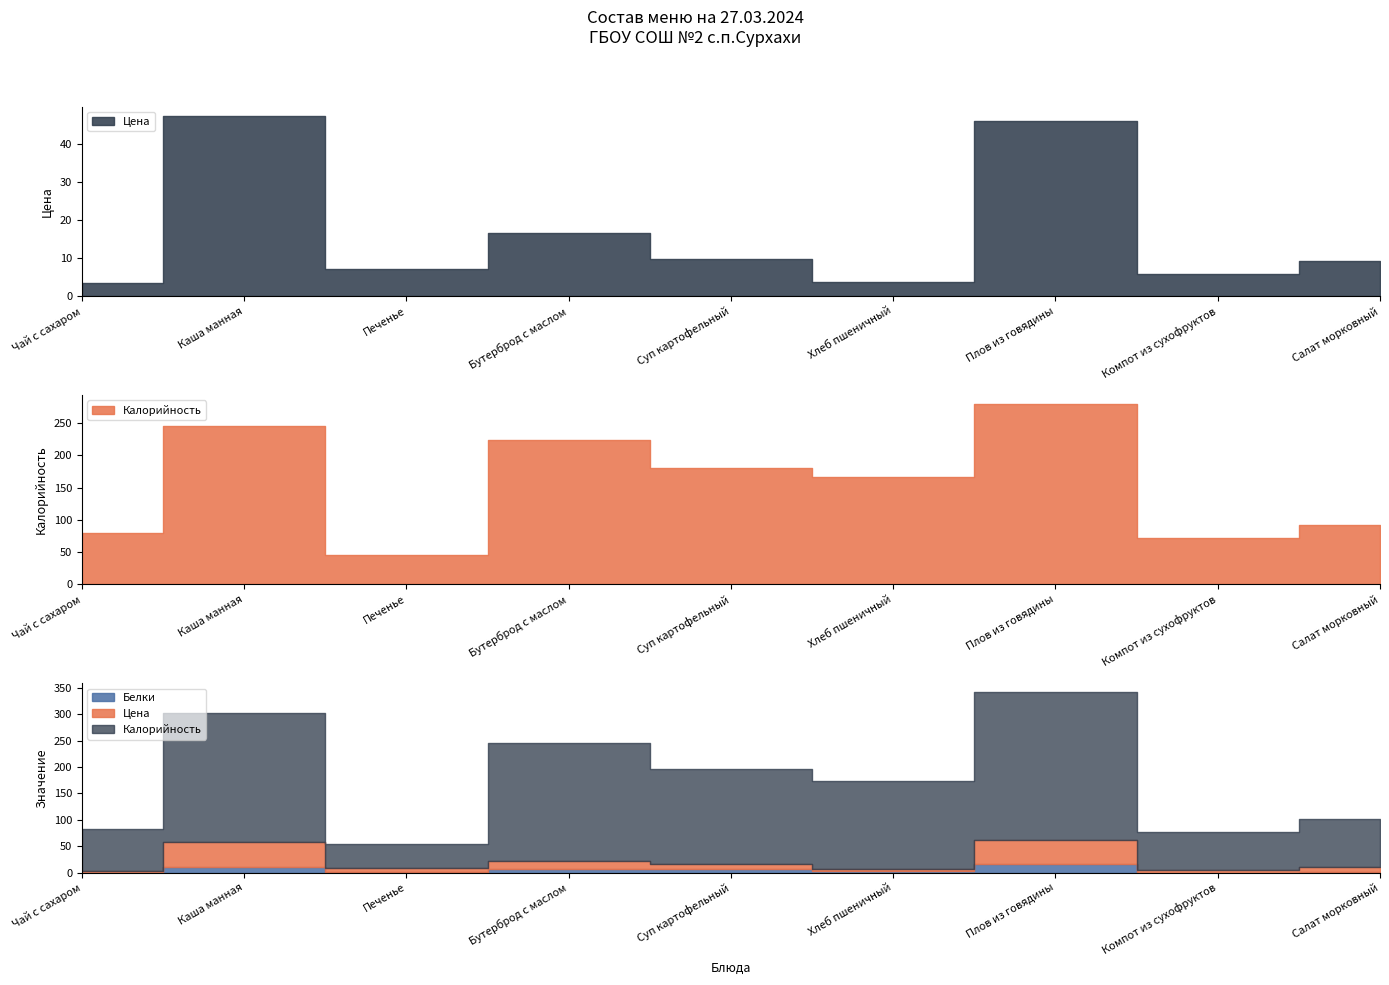

Which category has the lowest value in the Калорийность series?

Печенье